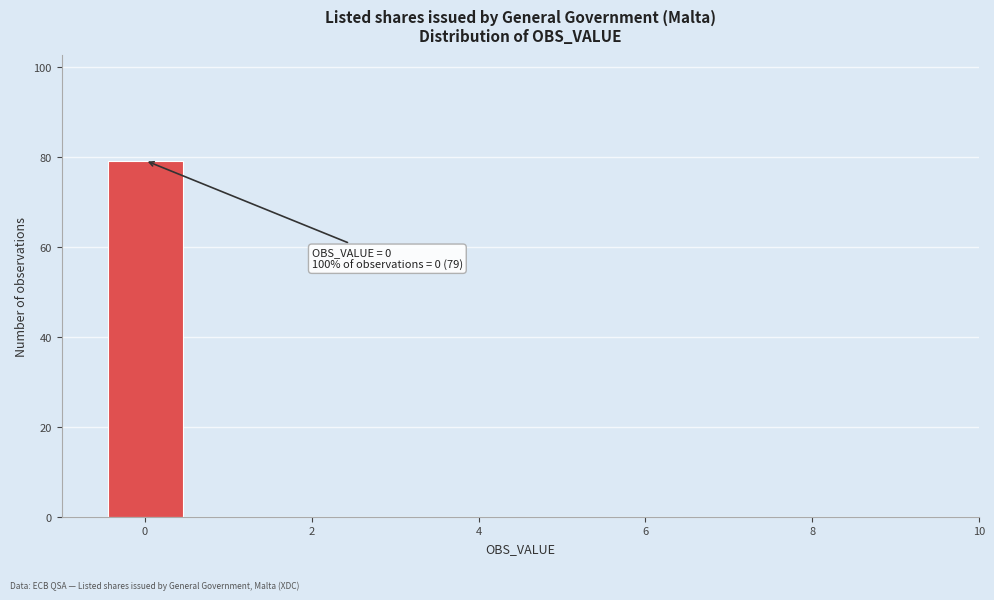

Over which range of the x-axis is the bar tallest?

-0.5 to 0.5